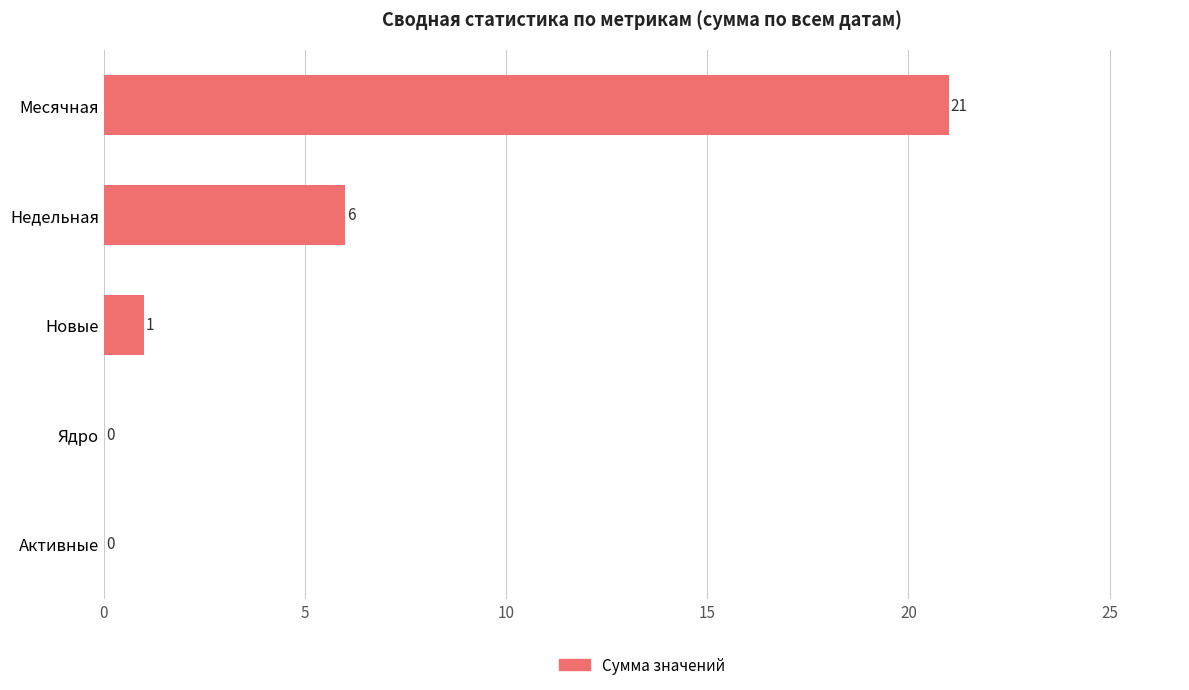

Reading top to bottom, extract all data points from this chart.

Месячная=21	Недельная=6	Новые=1	Ядро=0	Активные=0